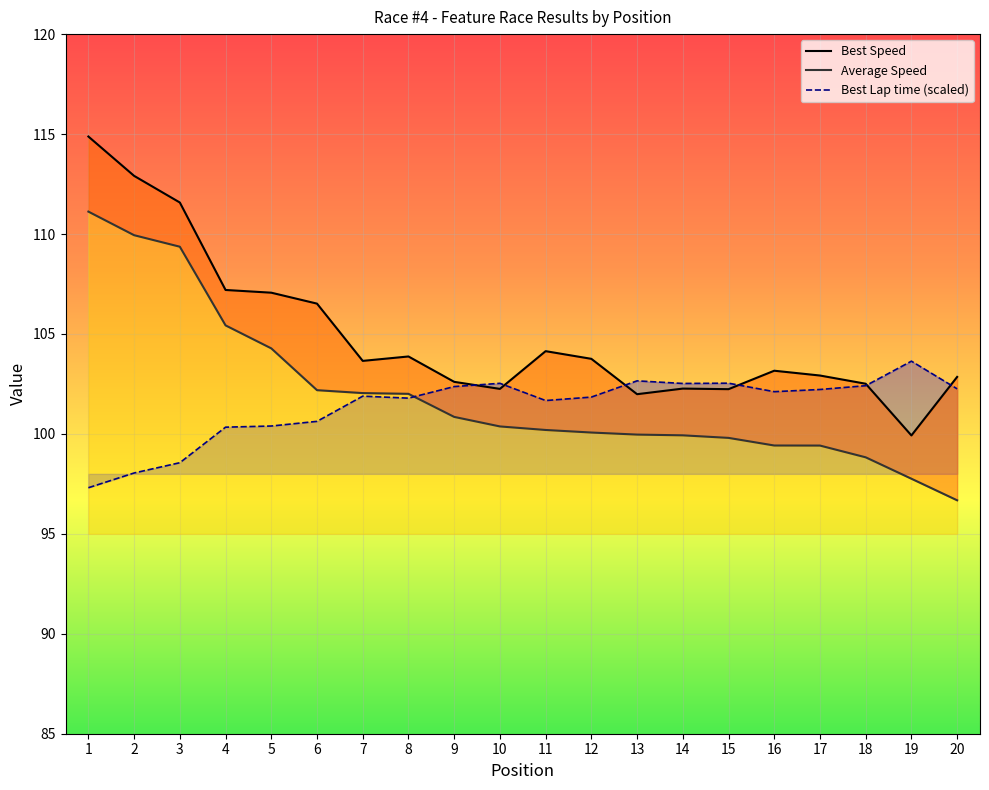

Reading left to right, extract all data points from this chart.

Best Lap time: 97.3	98.0	98.6	100.3	100.4	100.6	101.9	101.8	102.4	102.5	101.7	101.8	102.7	102.5	102.5	102.1	102.2	102.4	103.6	102.3
Best Speed: 114.9	112.9	111.6	107.2	107.1	106.5	103.7	103.9	102.6	102.3	104.1	103.8	102.0	102.3	102.2	103.2	102.9	102.5	99.9	102.8
Average Speed: 111.1	109.9	109.4	105.4	104.3	102.2	102.0	102.0	100.8	100.4	100.2	100.1	100.0	99.9	99.8	99.4	99.4	98.8	97.8	96.7